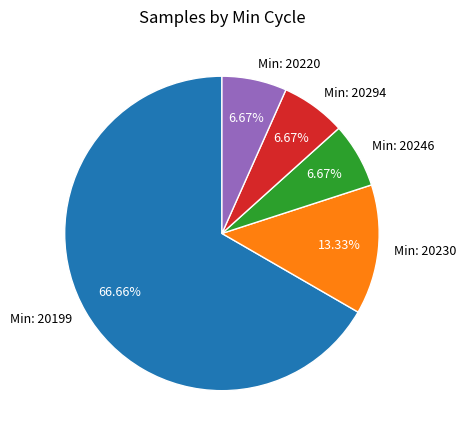

Combined, do Min: 20220 and Min: 20230 account for over 50%?

No